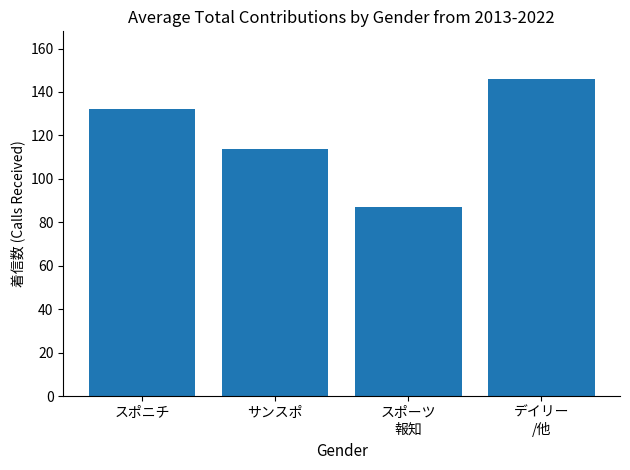

Which has a higher value, スポーツ
報知 or デイリー
/他?

デイリー
/他